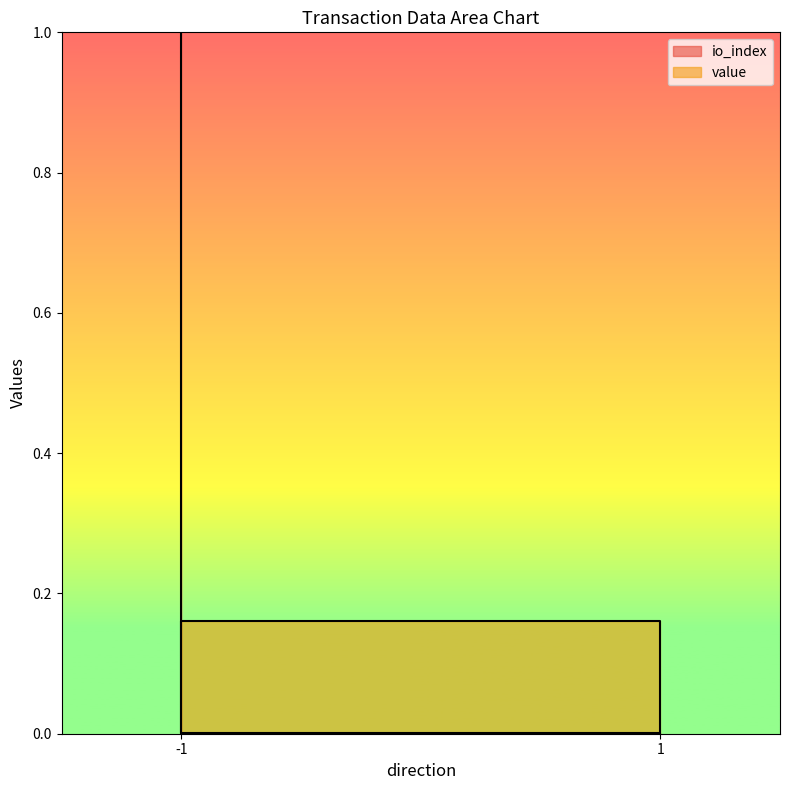

How many series are shown in this chart?

2